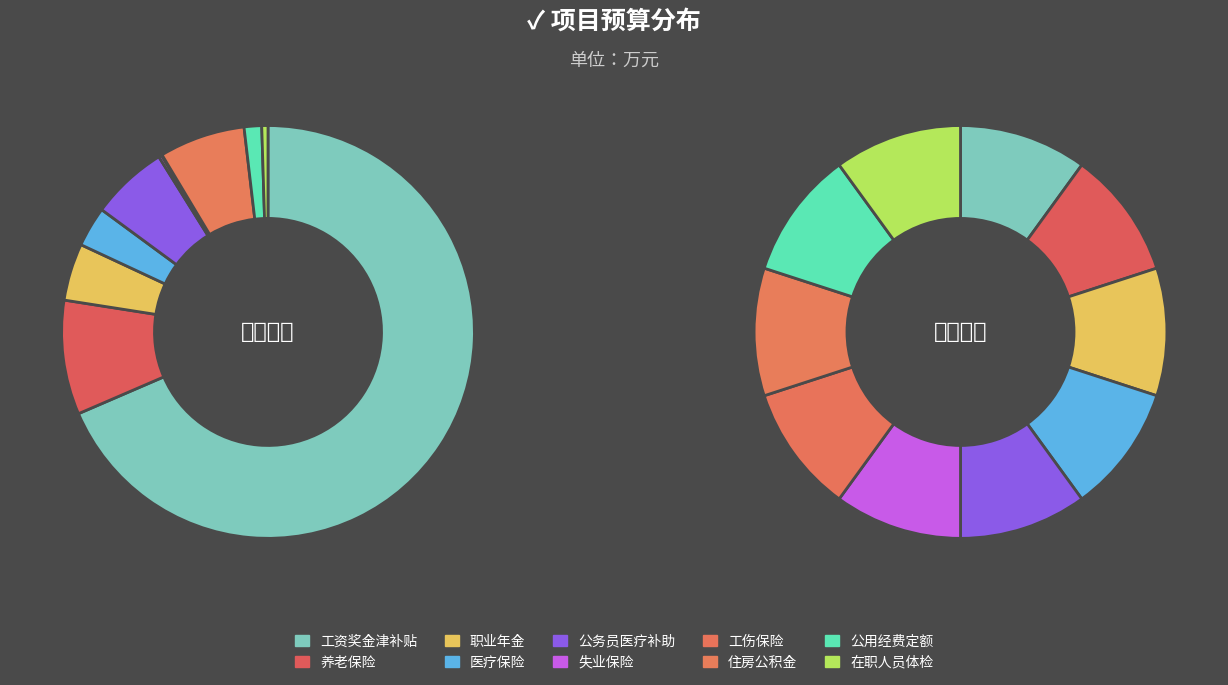

Which has a higher value, 职业年金 or 公务员医疗补助?

公务员医疗补助